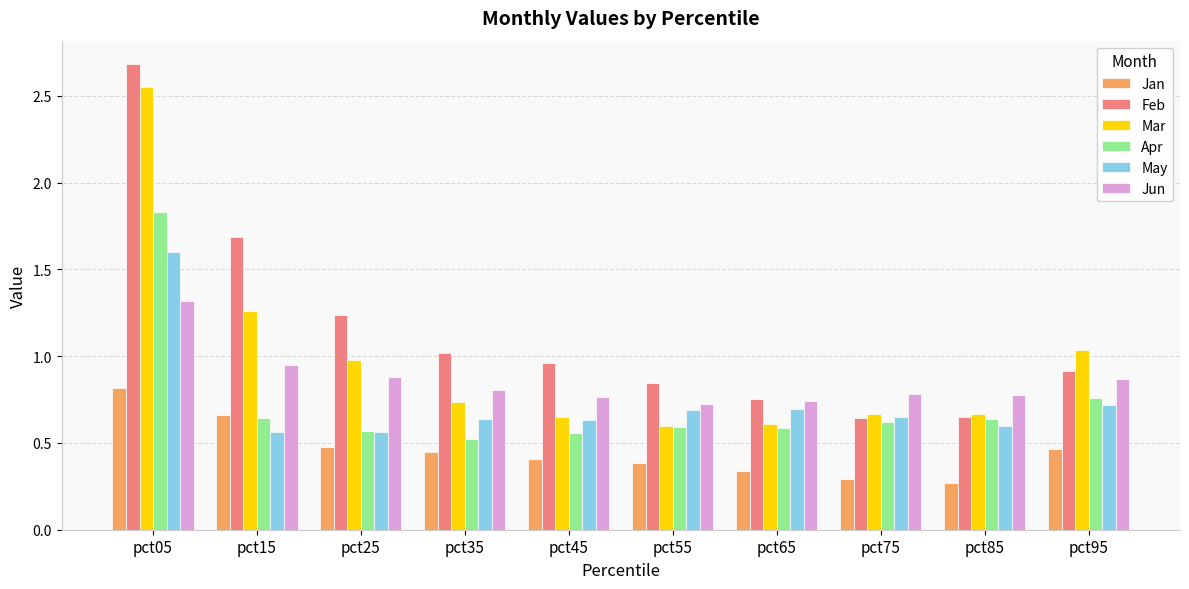

Which series has the widest spread of values?

Feb